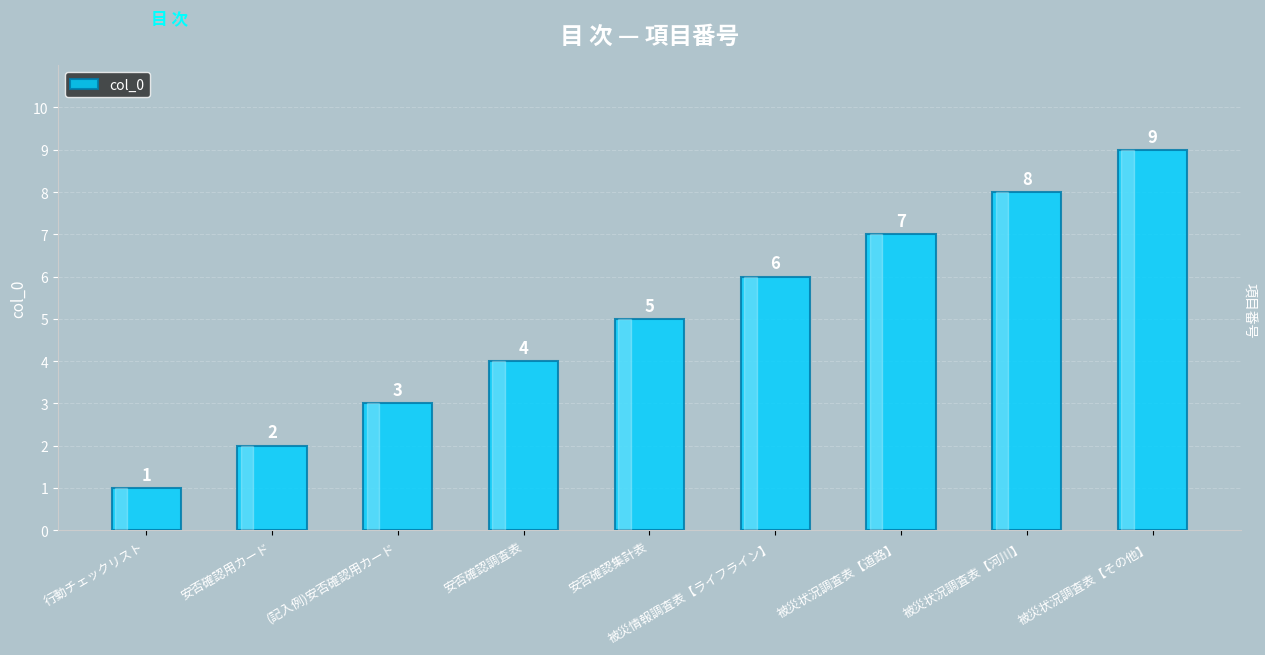

What is the average value?

5